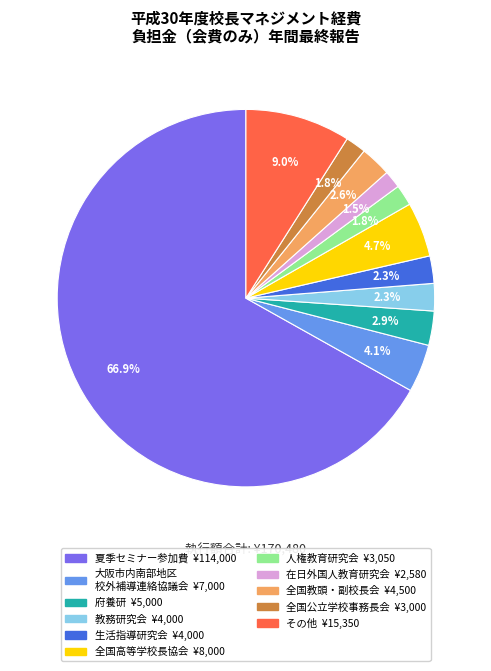

Is there a majority slice in this chart?

Yes